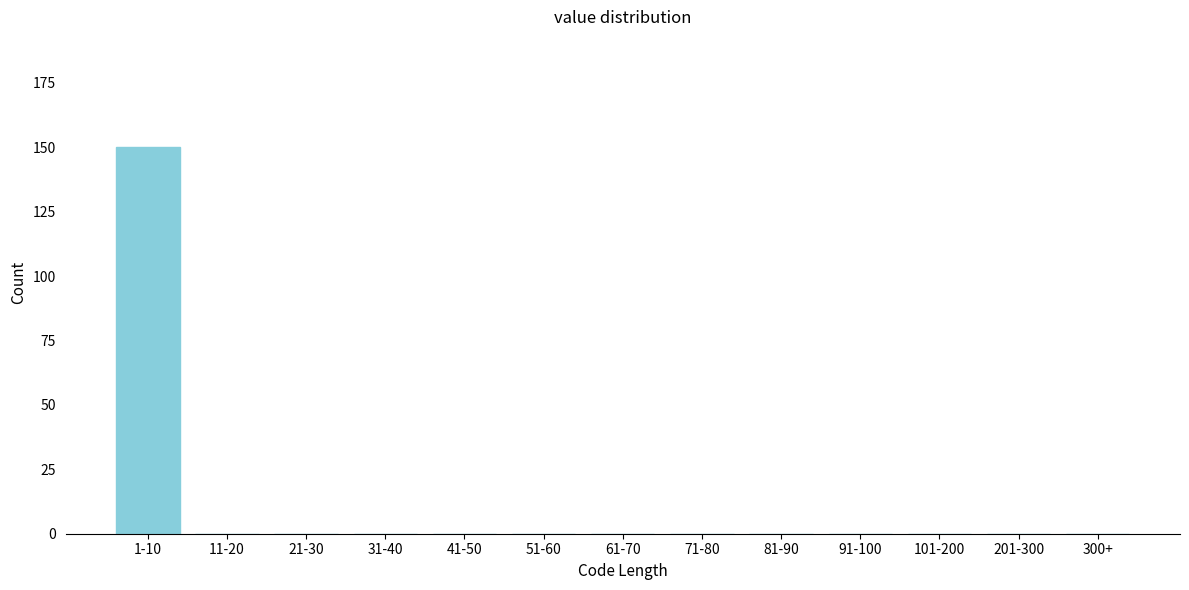

Reading left to right, extract all data points from this chart.

1-10=150	11-20=0	21-30=0	31-40=0	41-50=0	51-60=0	61-70=0	71-80=0	81-90=0	91-100=0	101-200=0	201-300=0	300+=0